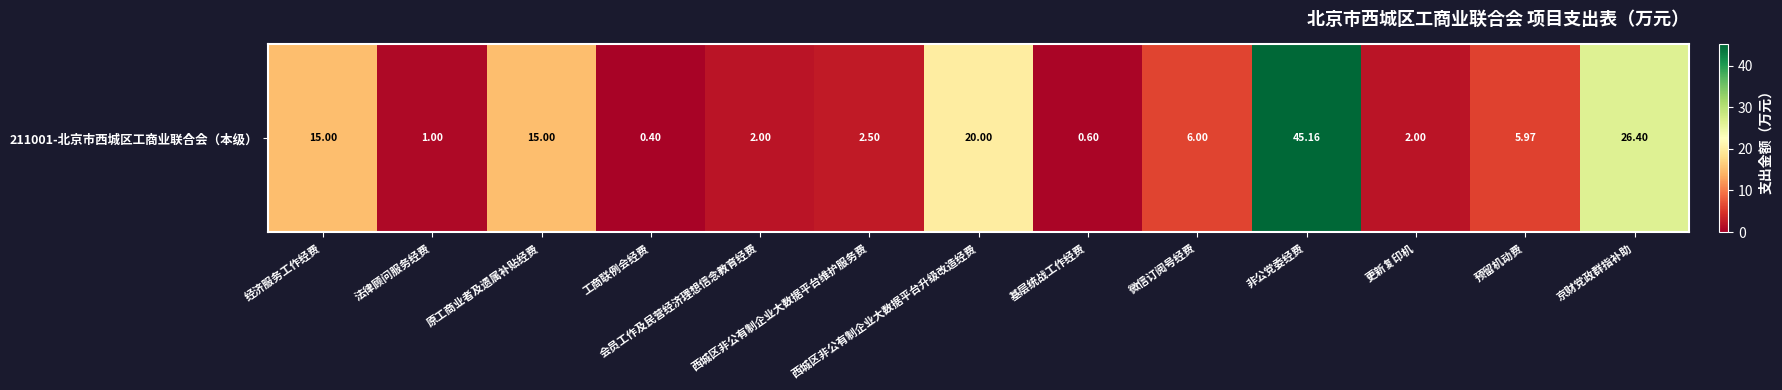

The value at 微信订阅号经费 is 6.0. True or false?

True